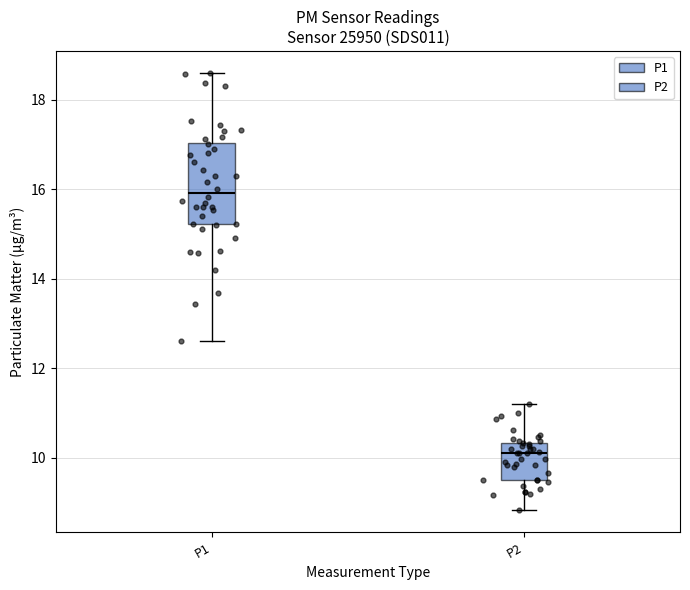

Reading left to right, transcribe this box plot: for each box, give where its median line is, the range the box spans, and where its two whiskers end, as read against the y-axis. The values are not printed on the chart, so give them approximately, as read against the axis.

P1: median 16.0, box 15.2 to 17.0, whiskers 12.6 to 18.6
P2: median 10.2, box 9.6 to 10.4, whiskers 8.8 to 11.2